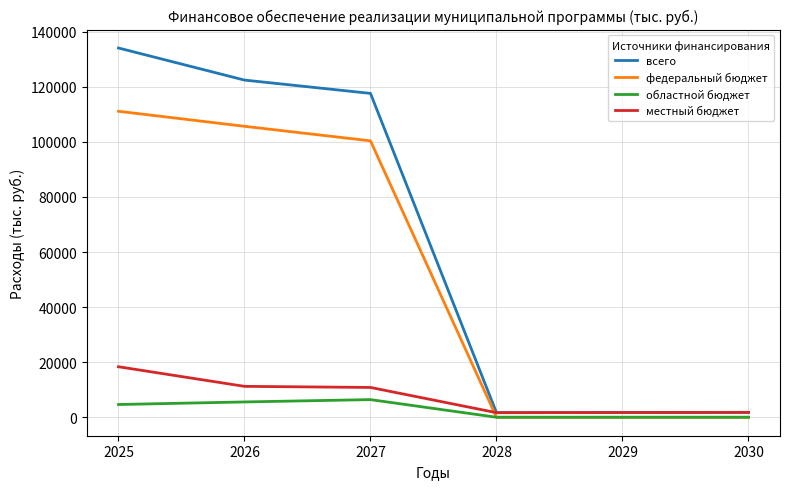

What is the spread (max minus min) of values at 2028?

1666.3